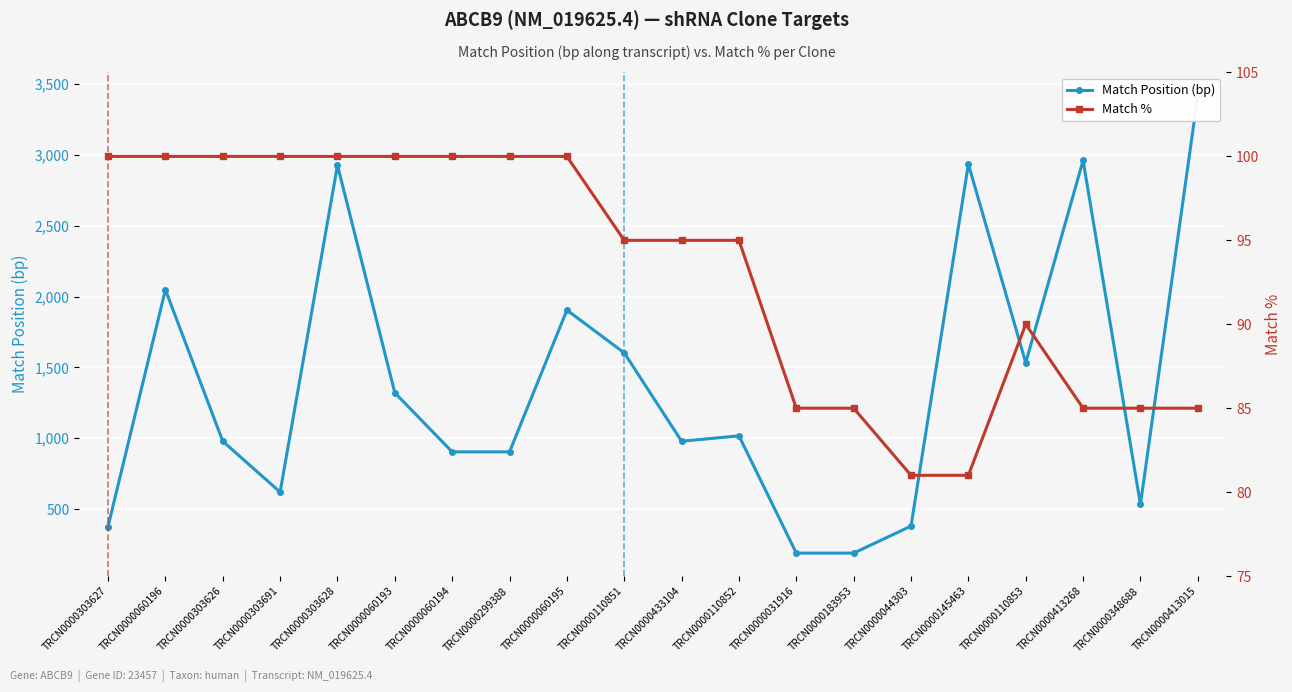

What position from the right is TRCN0000060195?

12